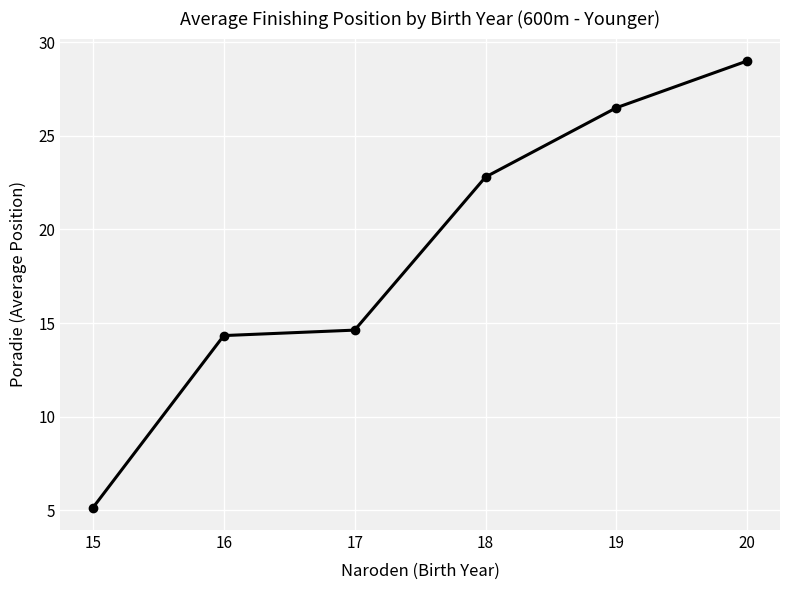

Is it true that the value at 19 is 38.8?

False